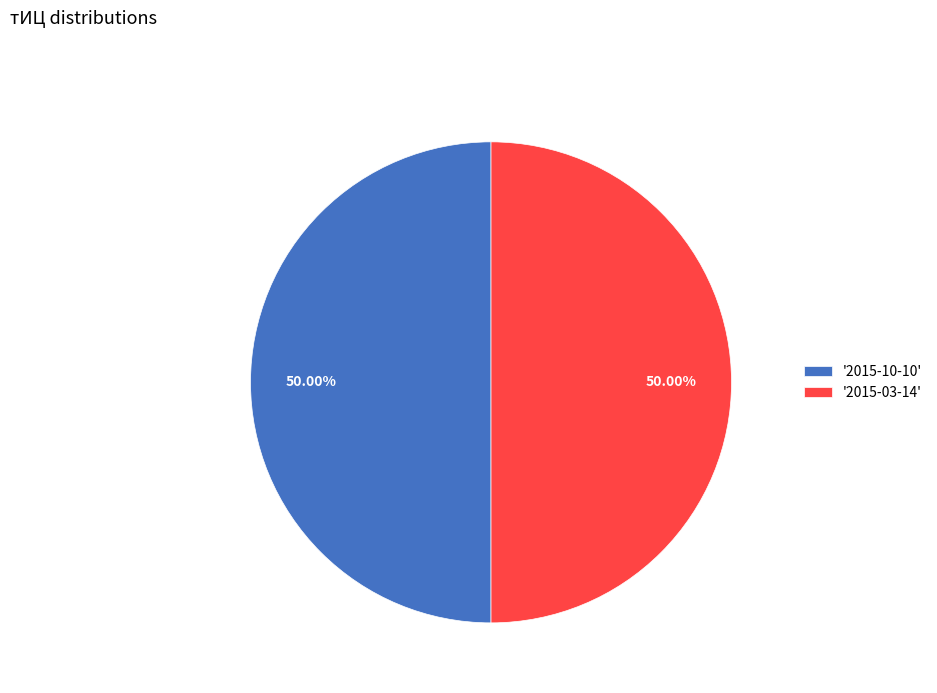

Is the sum of '2015-10-10' and '2015-03-14' greater than half?

Yes